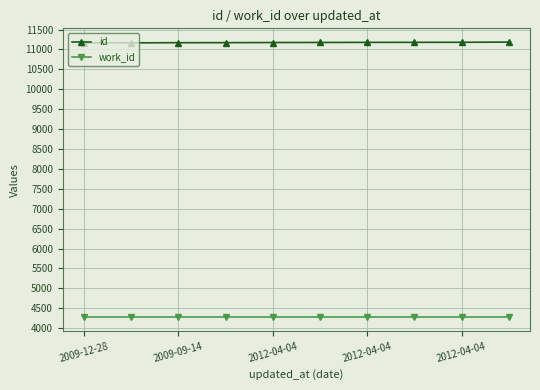

Which series has the largest total across all categories?

id